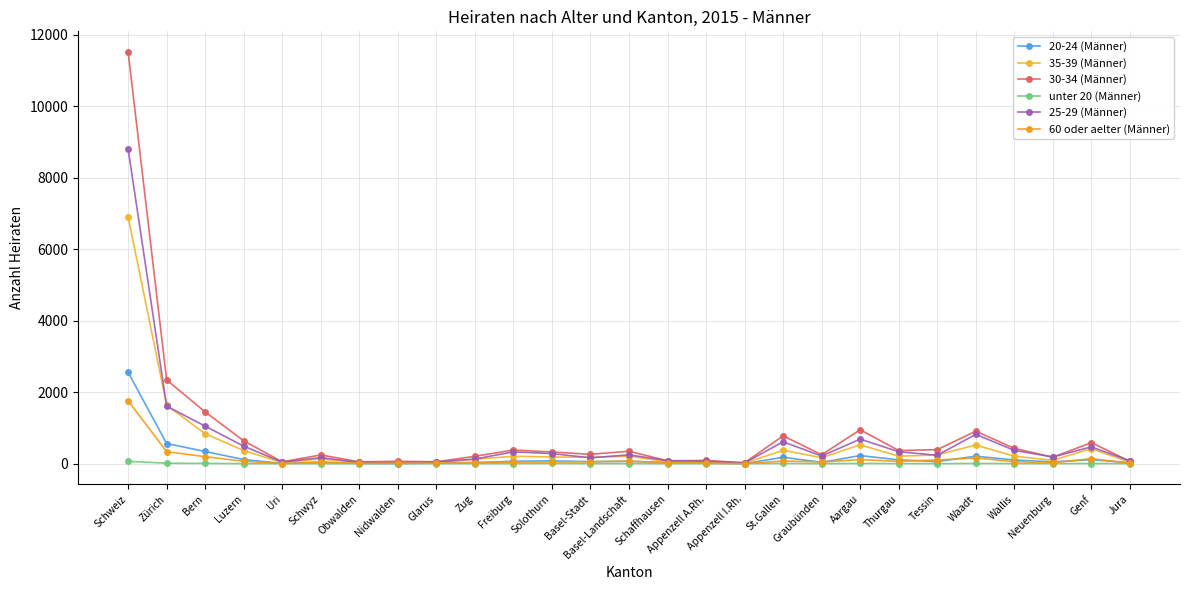

What is the total value across all series at Zürich?

6504